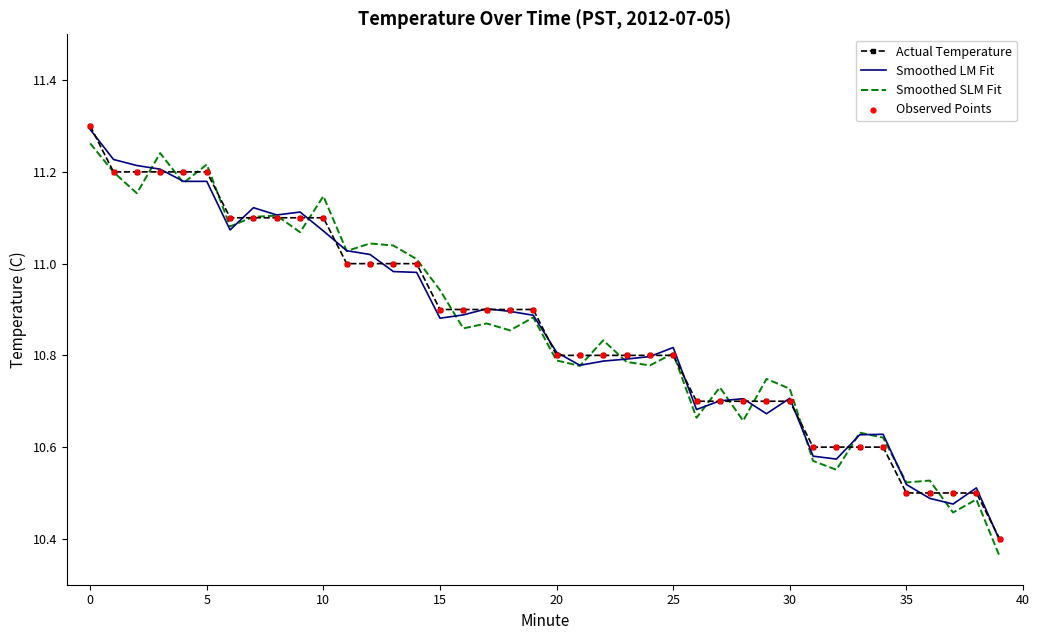

Which series has the widest spread of values?

Smoothed SLM Fit